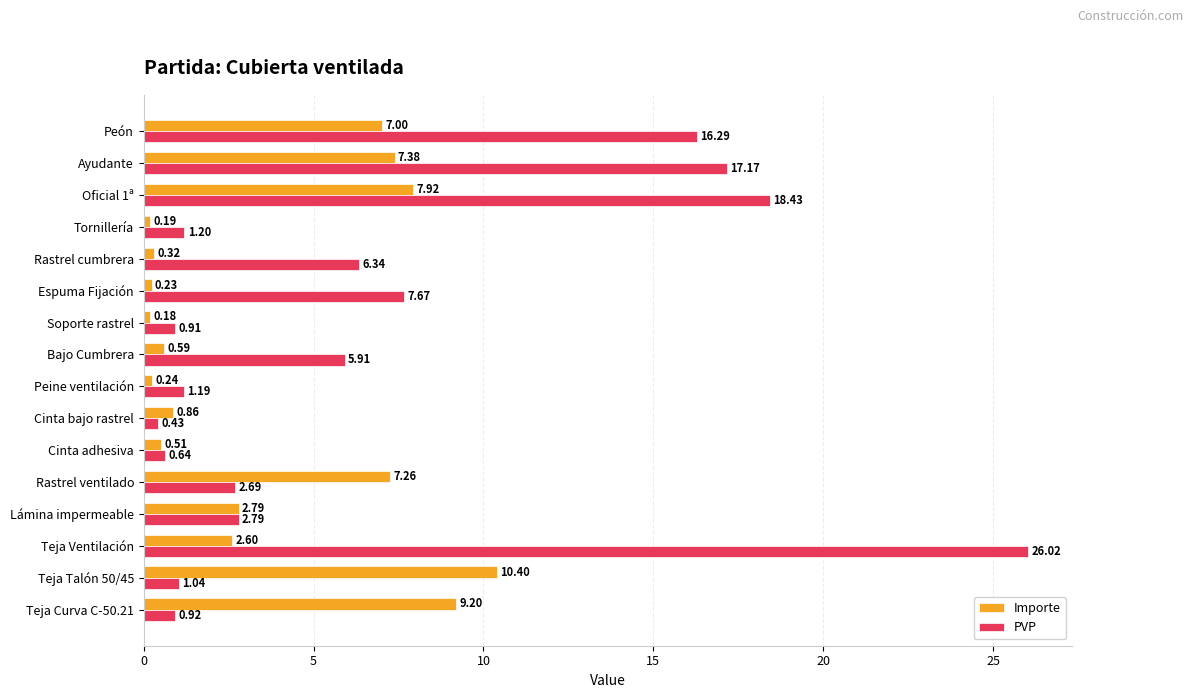

What is the sum of all PVP values?

109.6